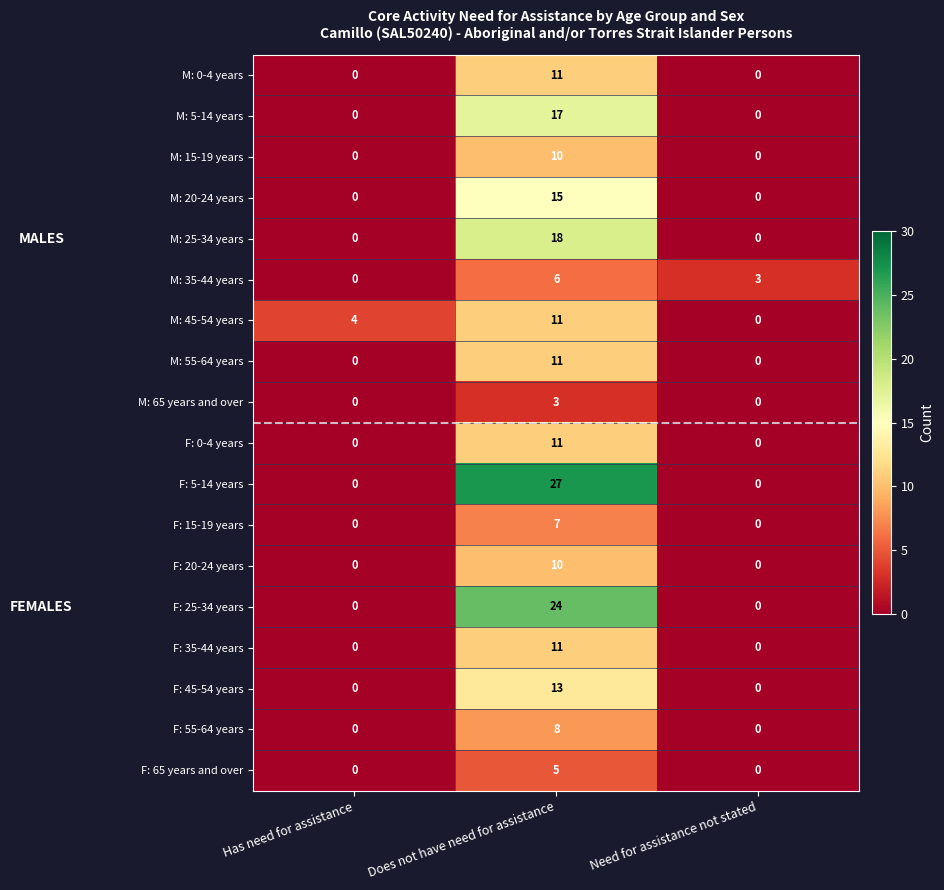

What is the total value across all series at Need for assistance not stated?

3